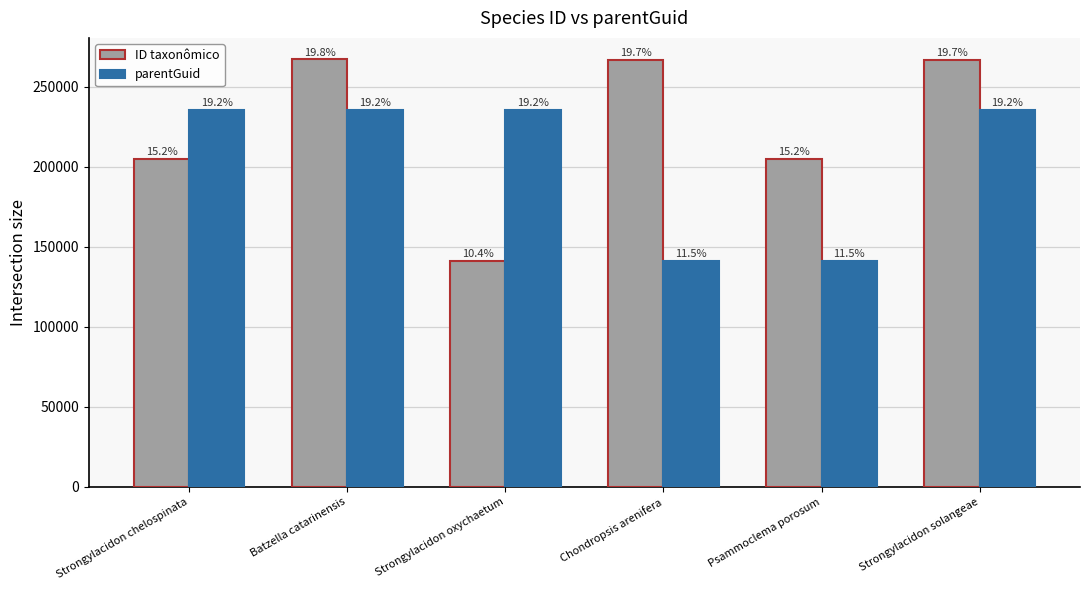

Are the bars horizontal?

No